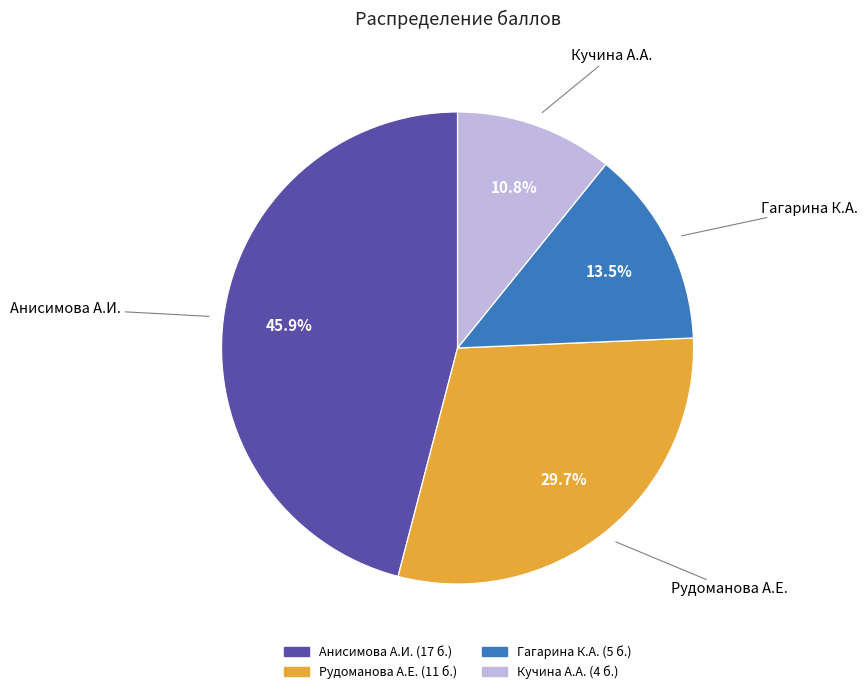

Do Кучина А.А. and Гагарина К.А. together represent more than half of the pie?

No